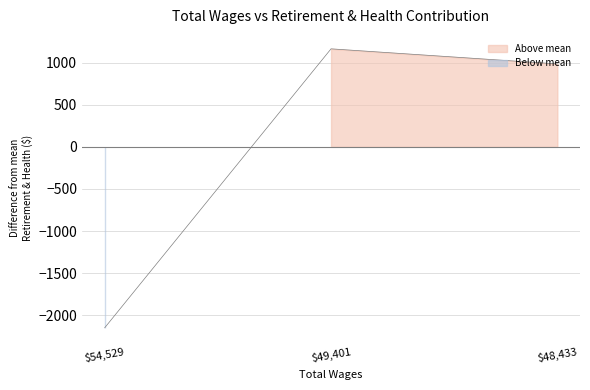

What is the label of the 2nd point from the right?

49401.0